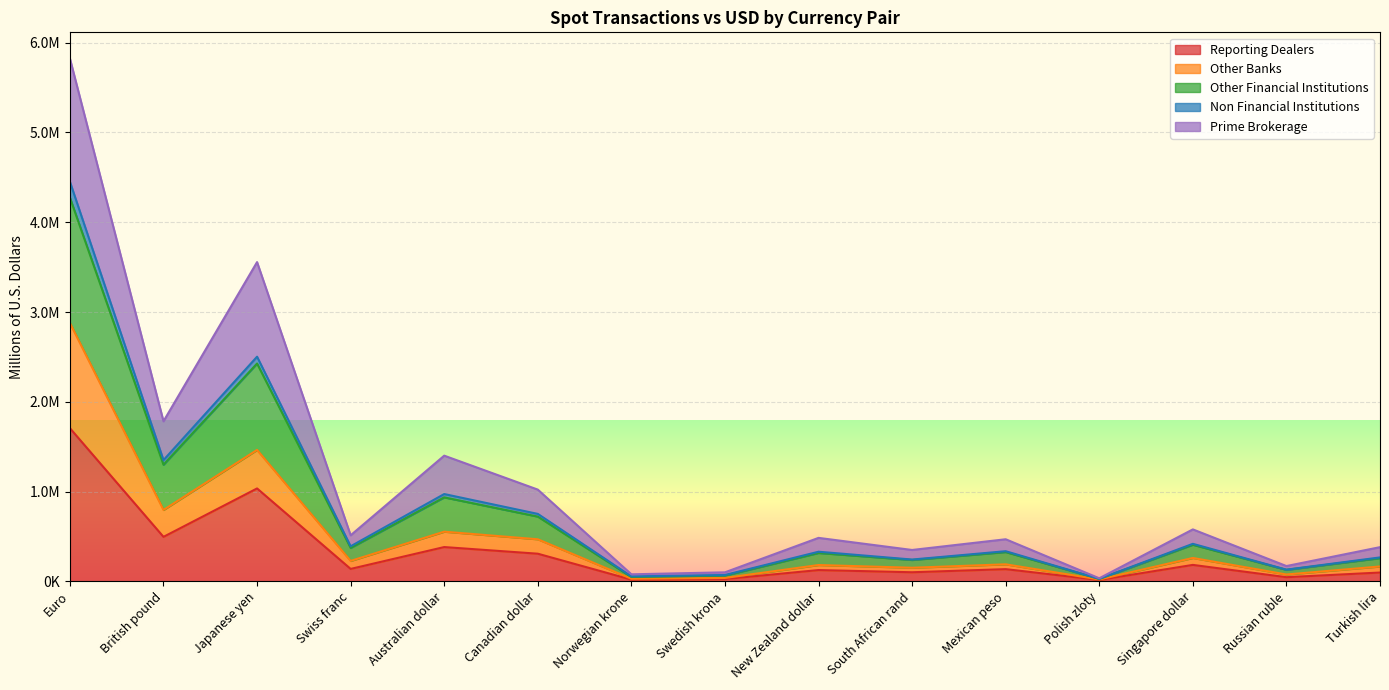

How many data points in Reporting Dealers are above 136170?

7